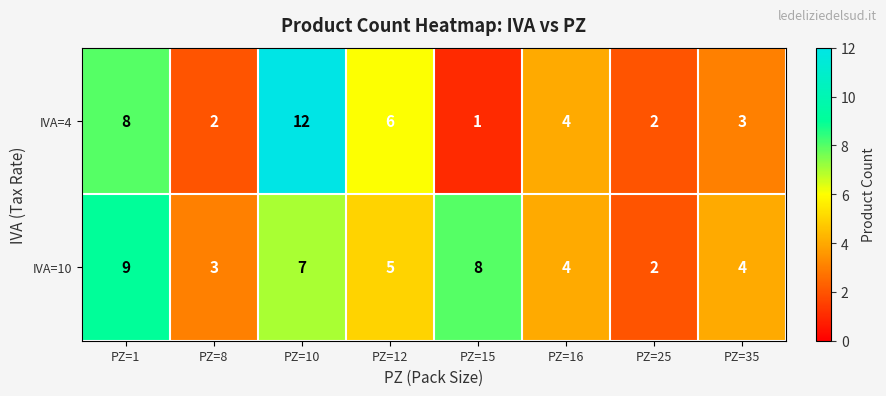

Which series has the largest total across all categories?

IVA=10